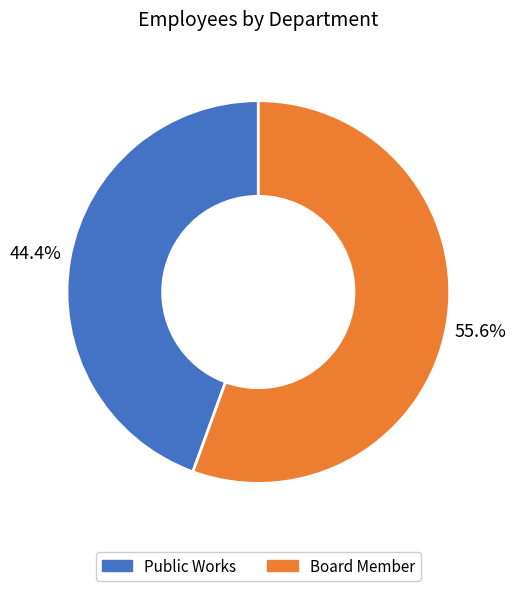

Count the number of slices in the pie.

2